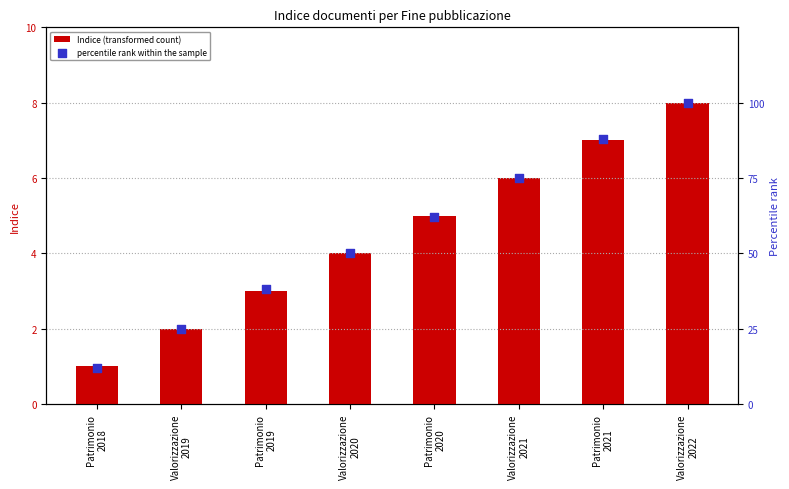

Which series reaches the minimum Y coordinate?

Indice (transformed count)